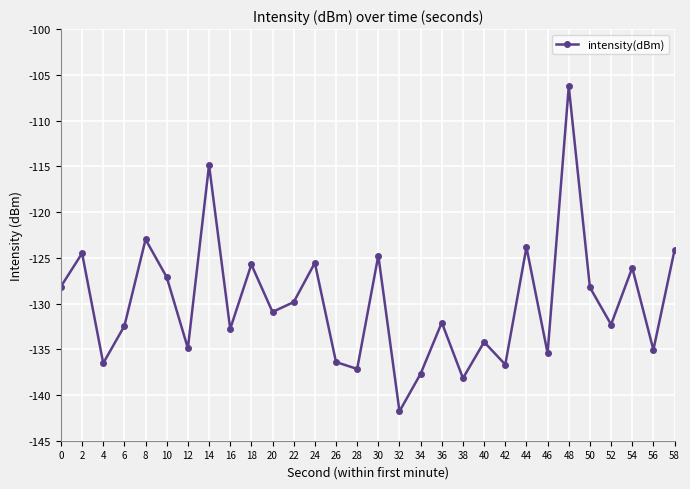

What is the sum of all values?

-3896.6